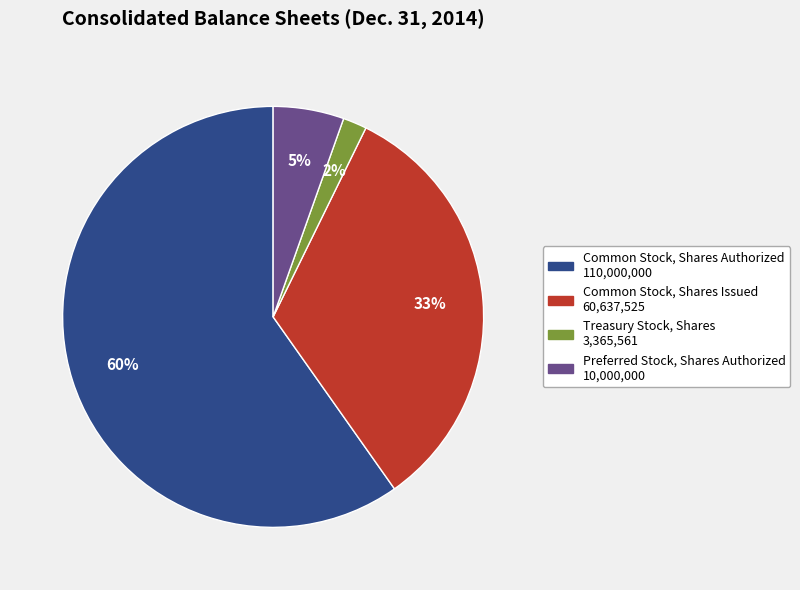

To the nearest percent, what is the difference between the largest and smallest slice percentages?

58%